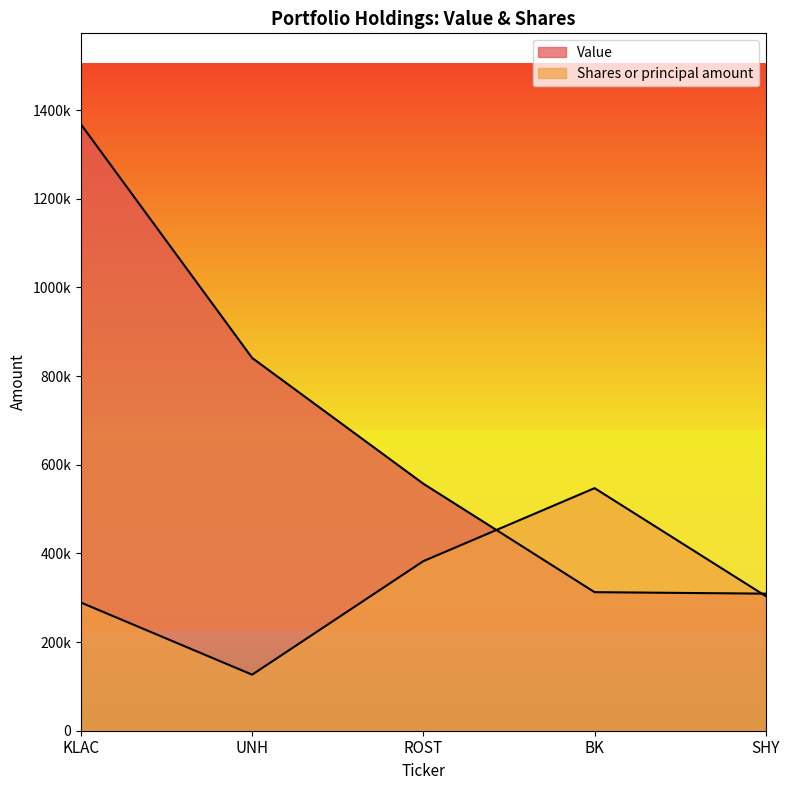

Reading left to right, transcribe all the data shown in this chart.

Value: 1367865.0	840865.0	557136.0	312540.0	309177.0
Shares or principal amount: 289112.4	126387.1	382508.1	547146.0	303536.1